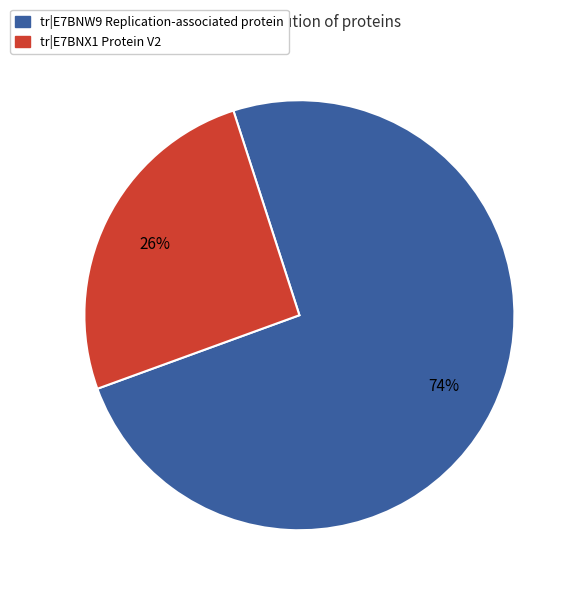

Is there any slice that represents more than half of the pie?

Yes